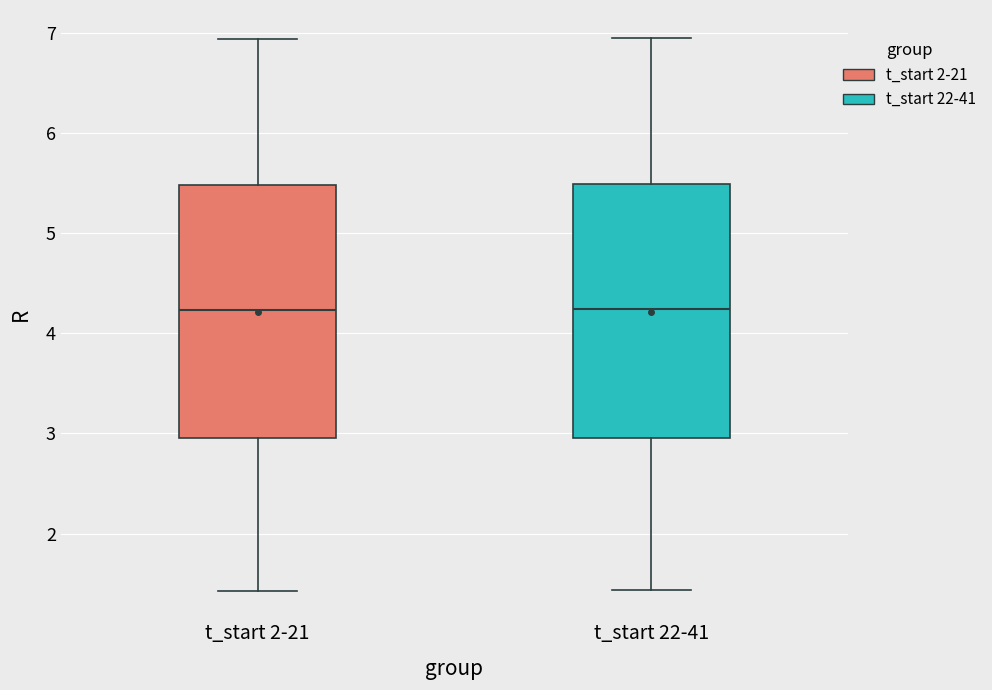

Where is the upper edge of the box for t_start 22-41 on the y-axis? The values are not printed on the chart, so give them approximately, as read against the axis.

5.5